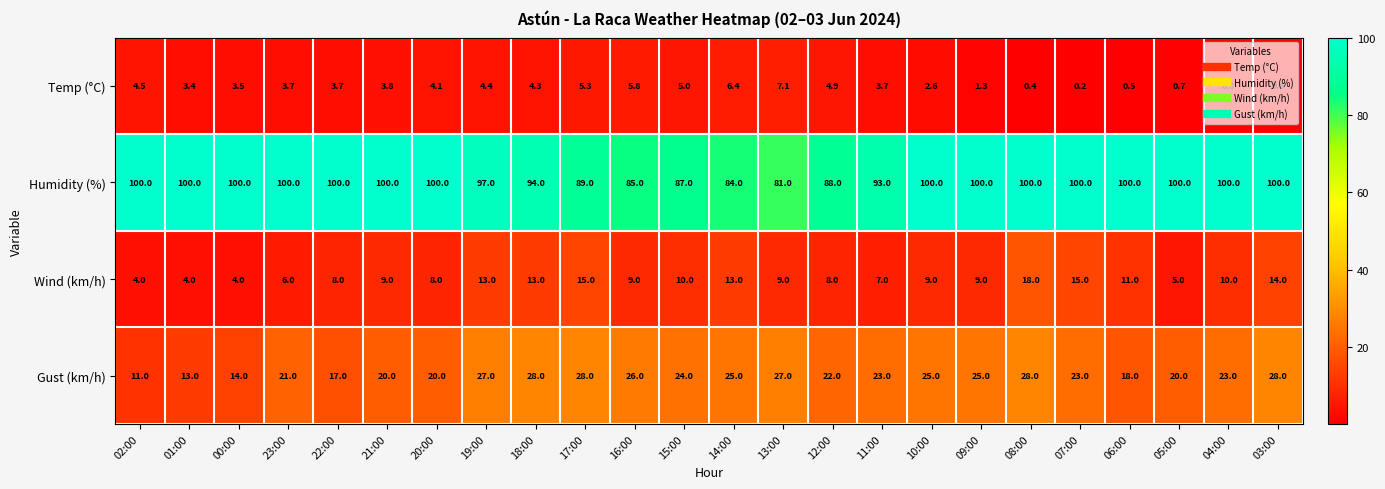

How many data points does each series have?

24